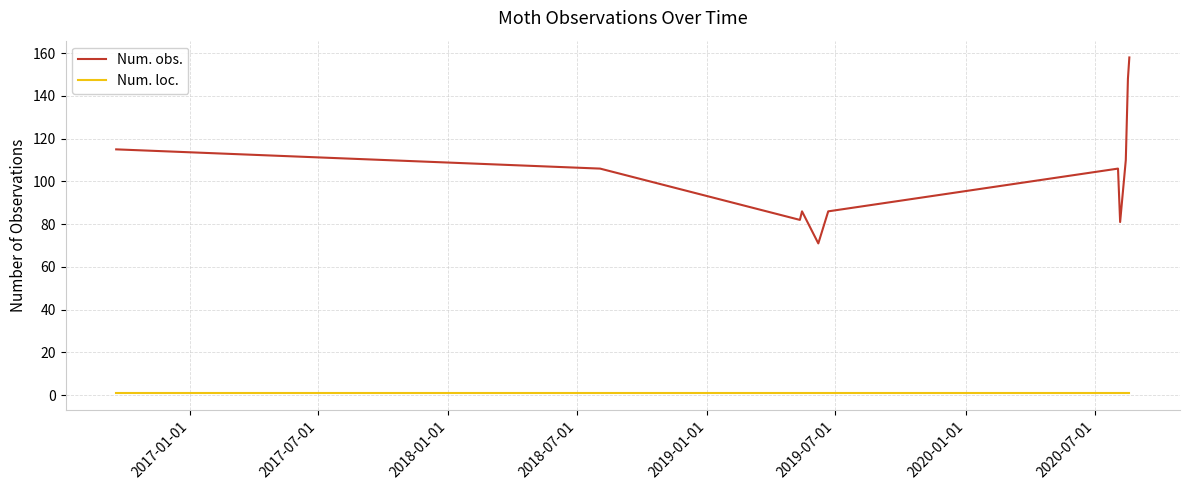

How many lines are shown in the chart?

2